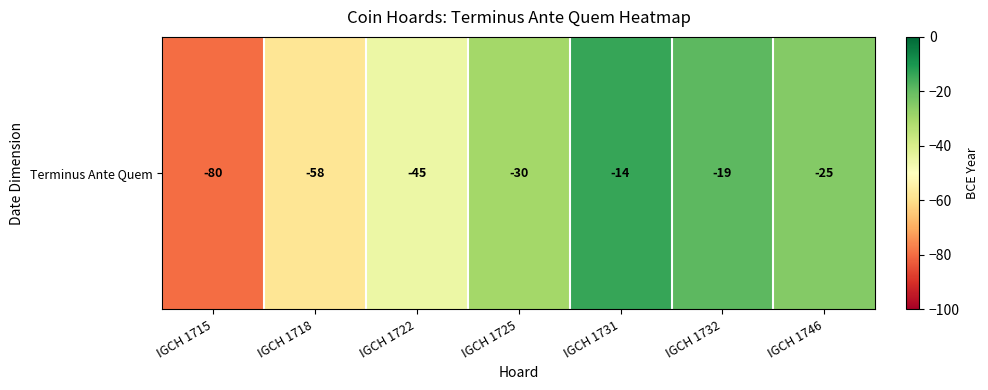

Reading left to right, list all the values displayed in this chart.

-80	-58	-45	-30	-14	-19	-25